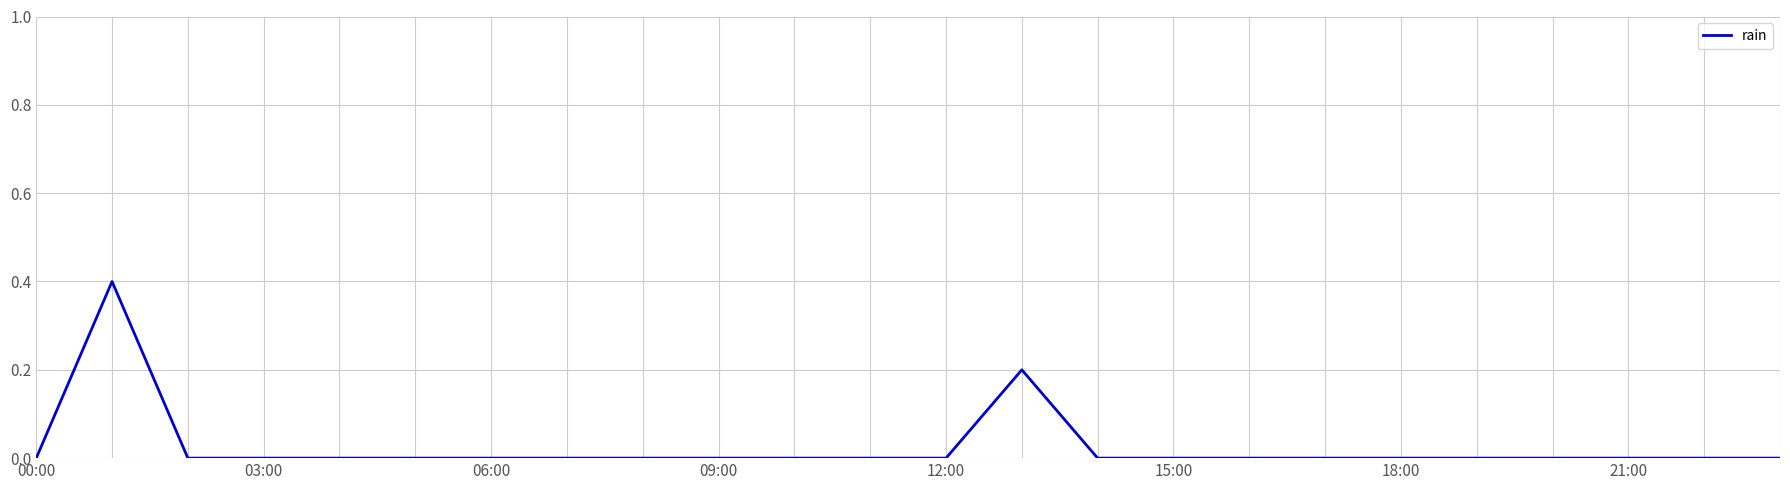

What is the greatest value displayed?

0.4